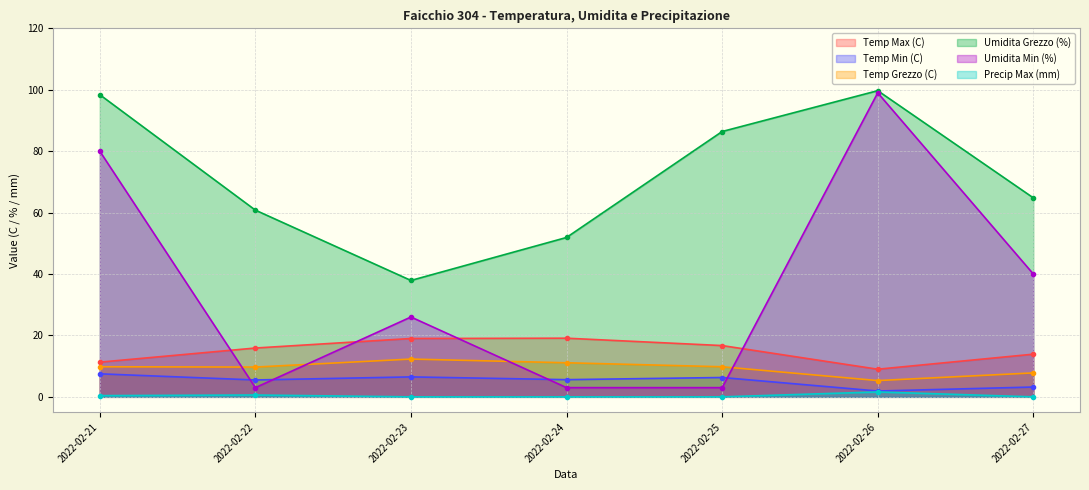

Which series changed the most between 2022-02-22 and 2022-02-23?

Umidita Min (%)